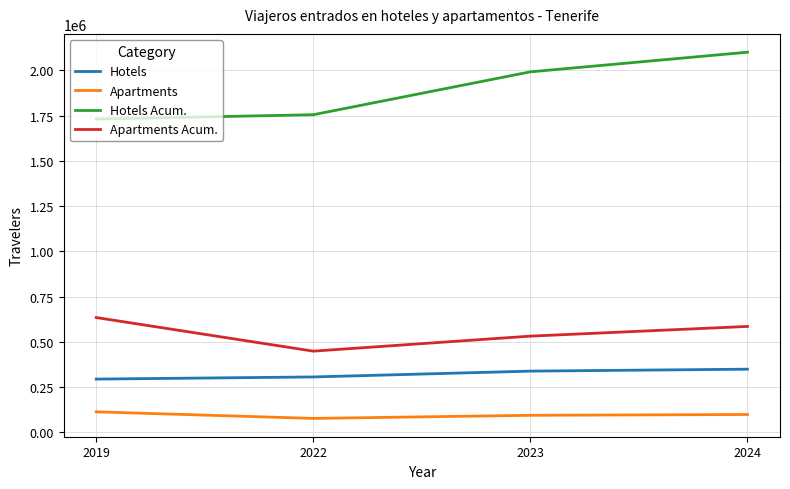

True or false: Apartments and Apartments Acum. intersect in this chart.

False